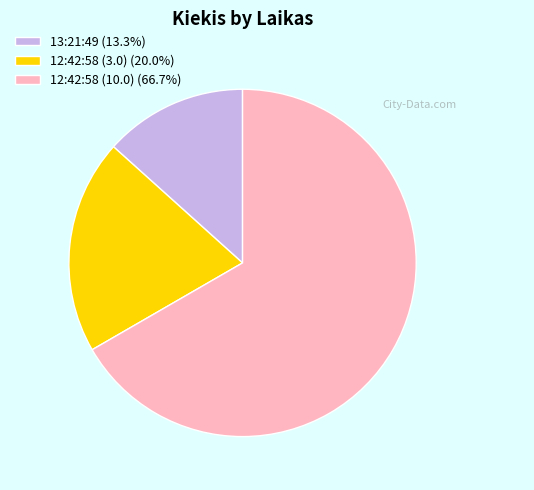

Do 13:21:49 (13.3%) and 12:42:58 (3.0) (20.0%) together represent more than half of the pie?

No